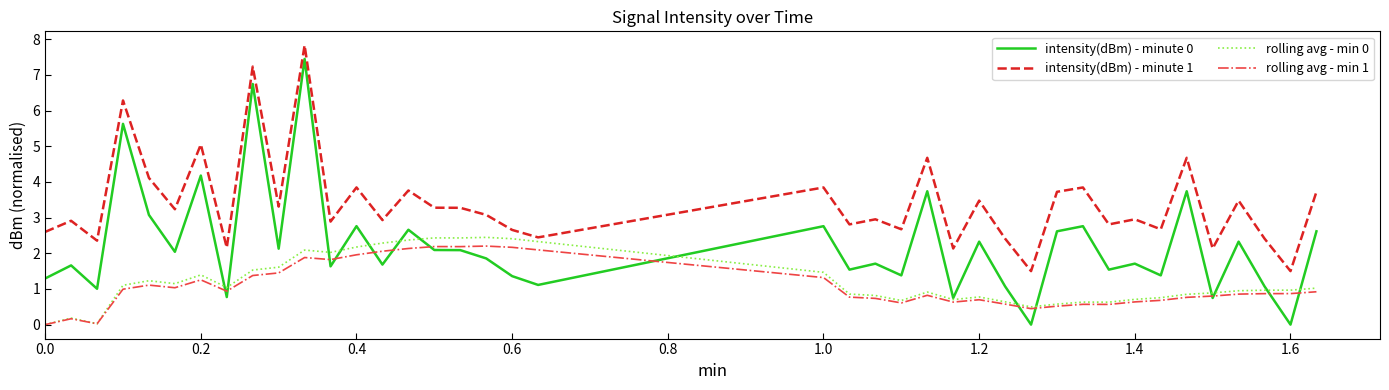

Which series has the largest total across all categories?

intensity(dBm) - minute 1